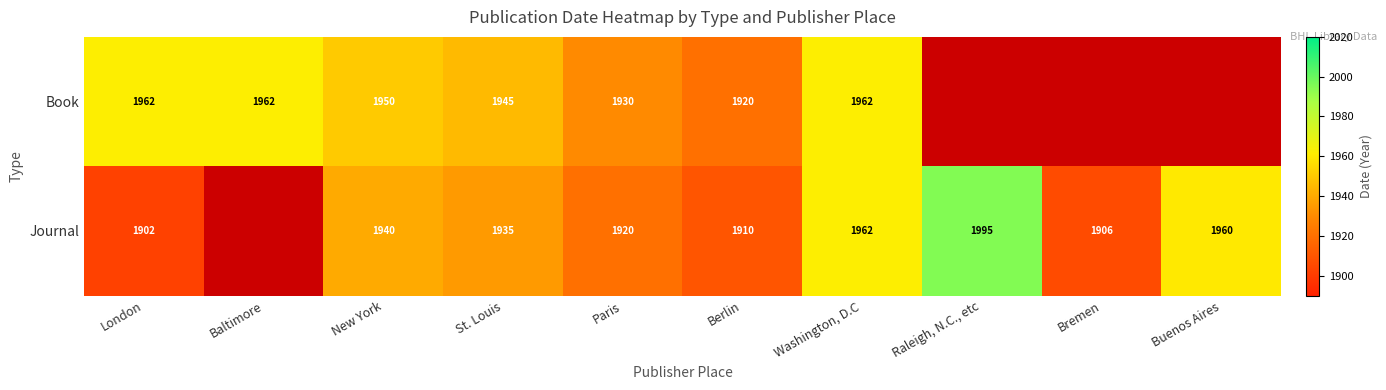

What is the difference between the highest and lowest values at St. Louis?

10